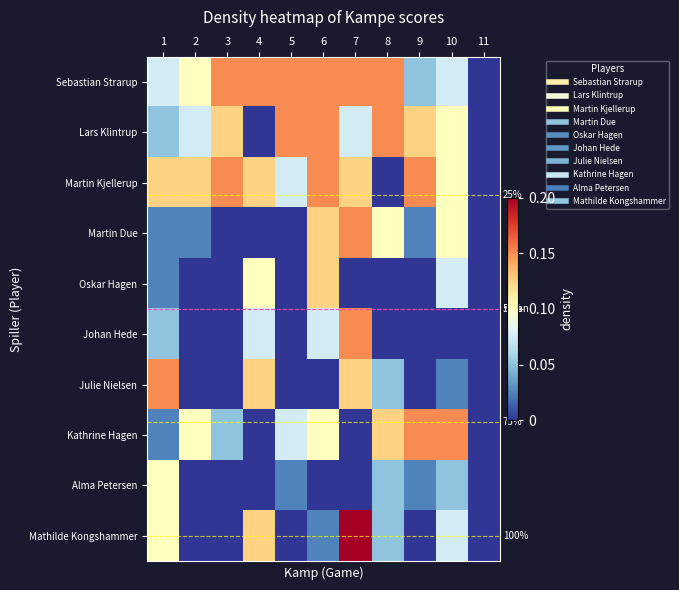

At which category does the chart reach its minimum across all series?

11